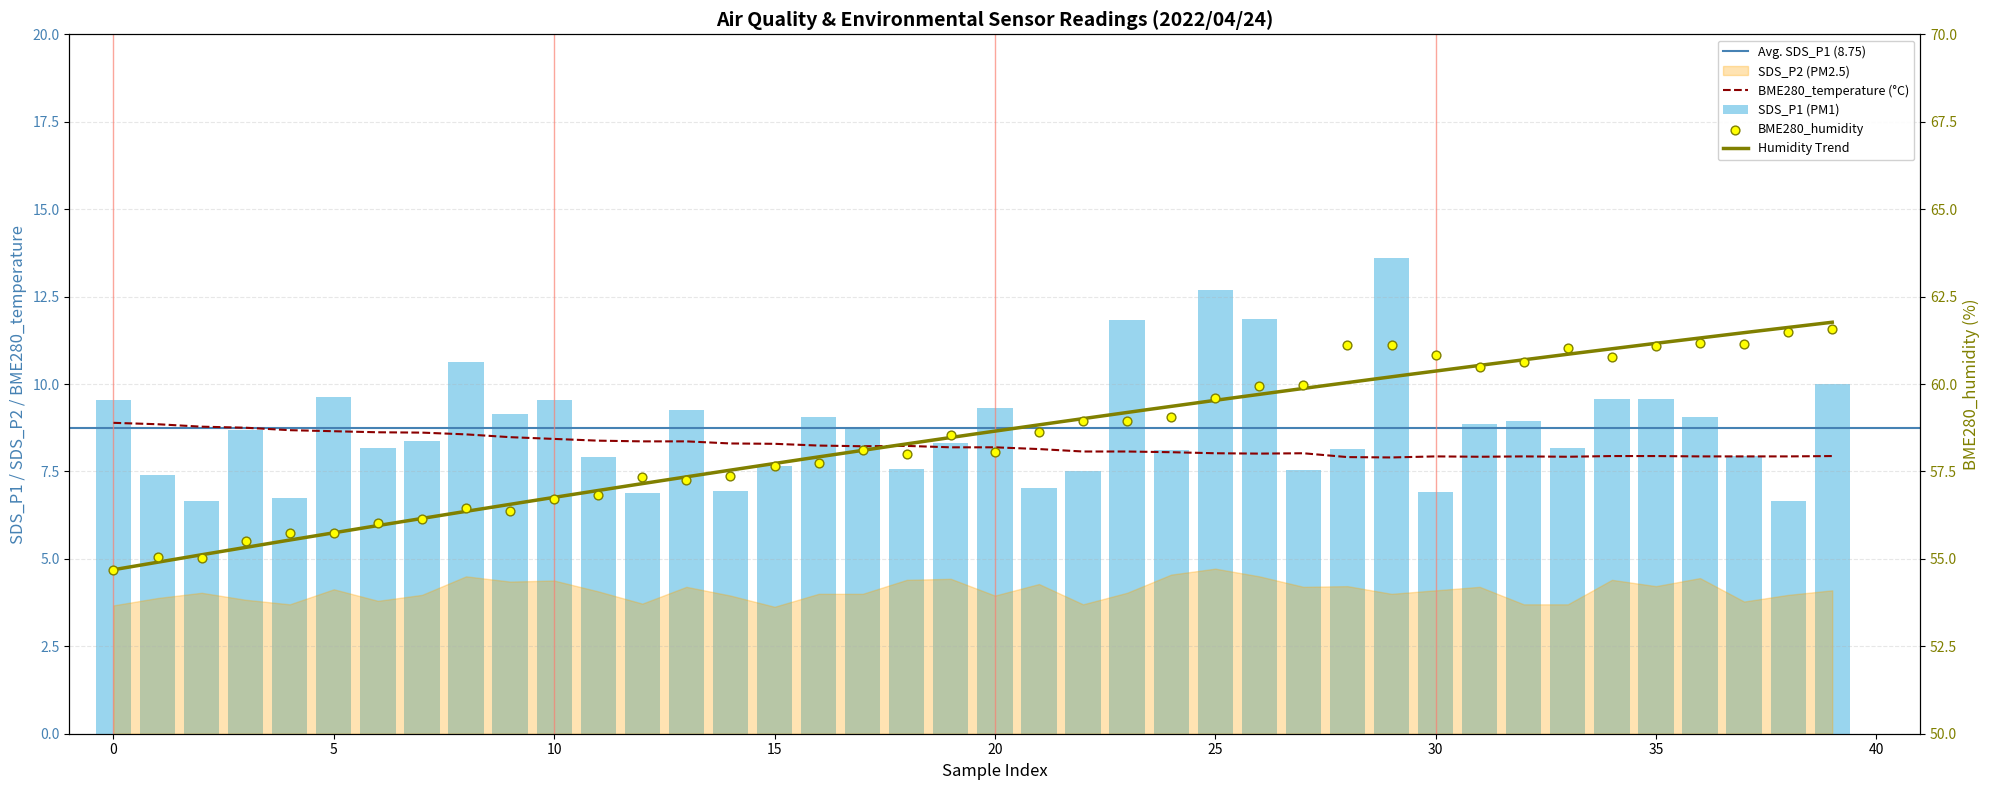

Which series contains the lowest Y value?

SDS_P1